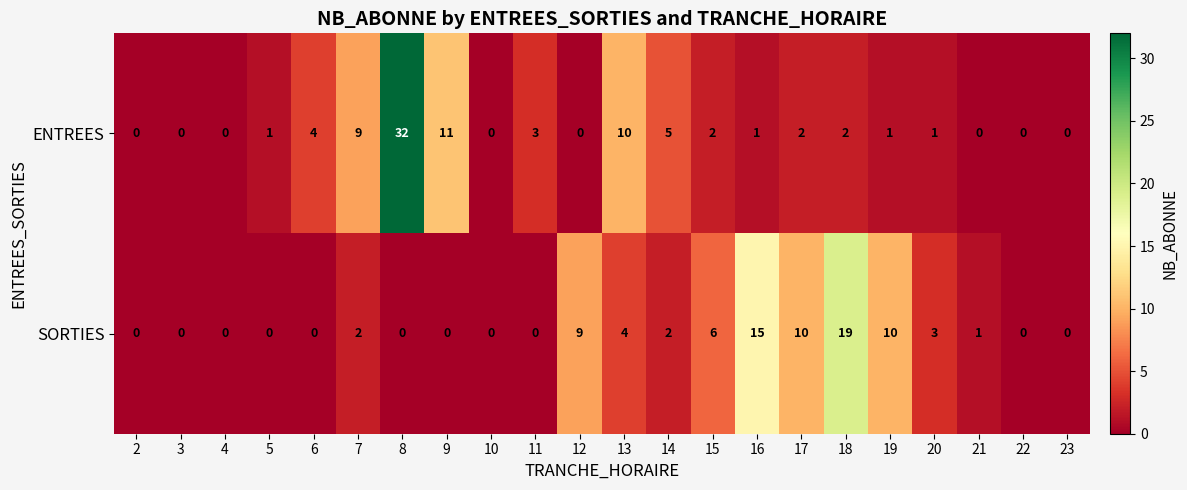

Is it true that SORTIES equals 0 at 6?

True